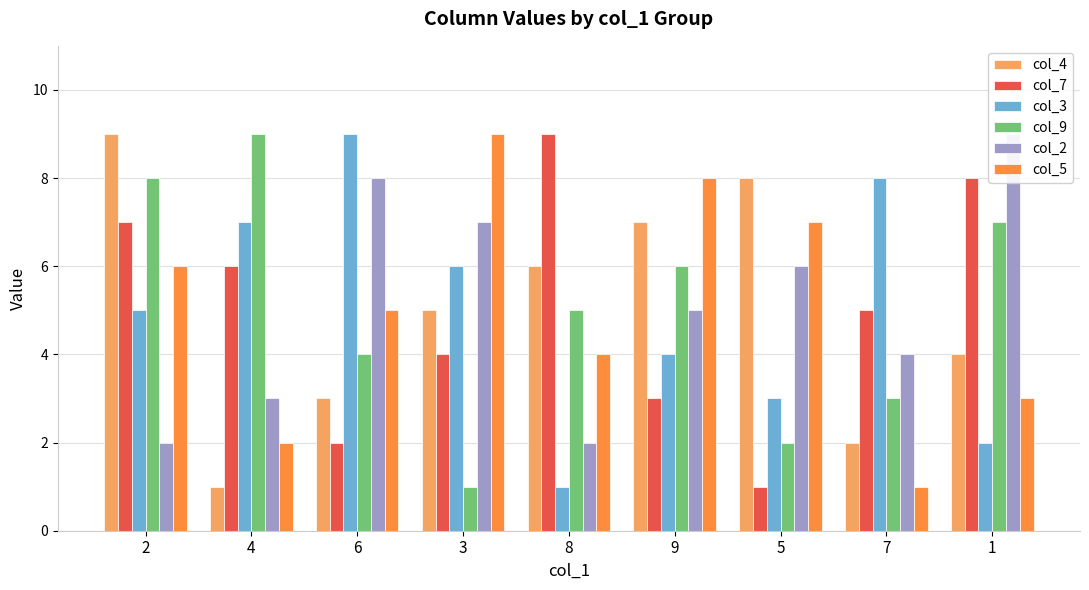

What is the label of the 6th bar from the left?

9